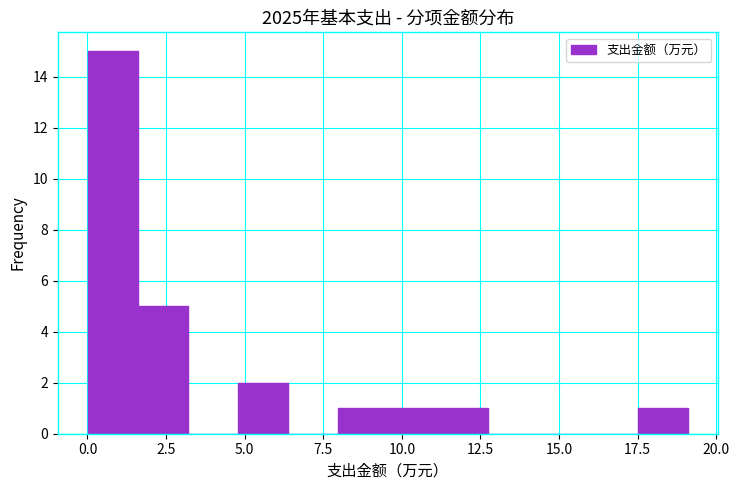

Around what value on the x-axis is the tallest bar? Give the approximate position of its centre, as read against the axis.

1.0